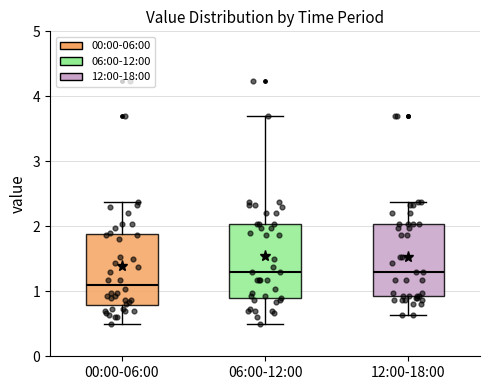

Reading left to right, read every box against the y-axis: the position of its median line, the range the box covers, and the ends of its whiskers. The values are not printed on the chart, so give them approximately, as read against the axis.

00:00-06:00: median 1.1, box 0.8 to 1.9, whiskers 0.5 to 2.4
06:00-12:00: median 1.3, box 0.9 to 2.0, whiskers 0.5 to 3.7
12:00-18:00: median 1.3, box 0.9 to 2.0, whiskers 0.6 to 2.4